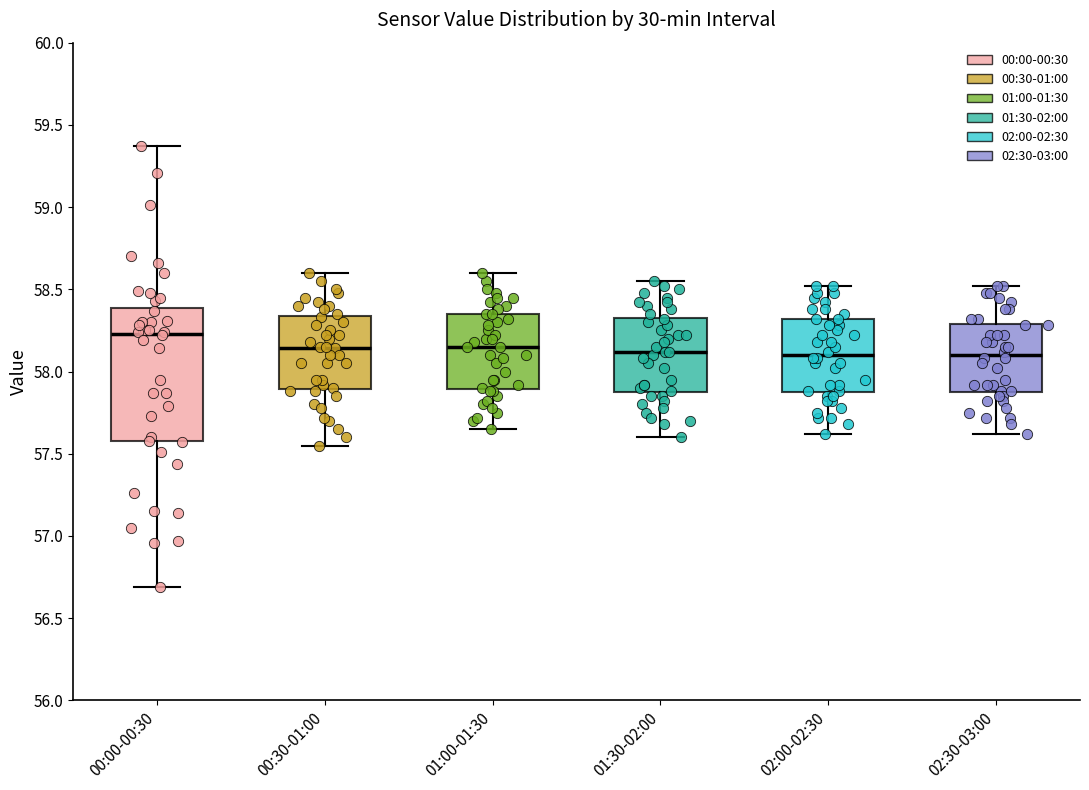

Which box has the highest median line?

00:00-00:30